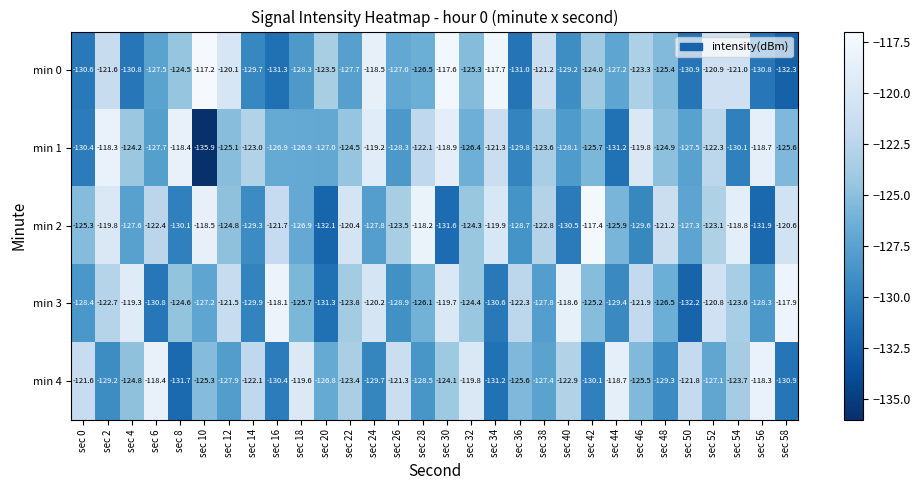

At sec 54, list the series in order from smallest to largest.

min 1, min 4, min 3, min 0, min 2